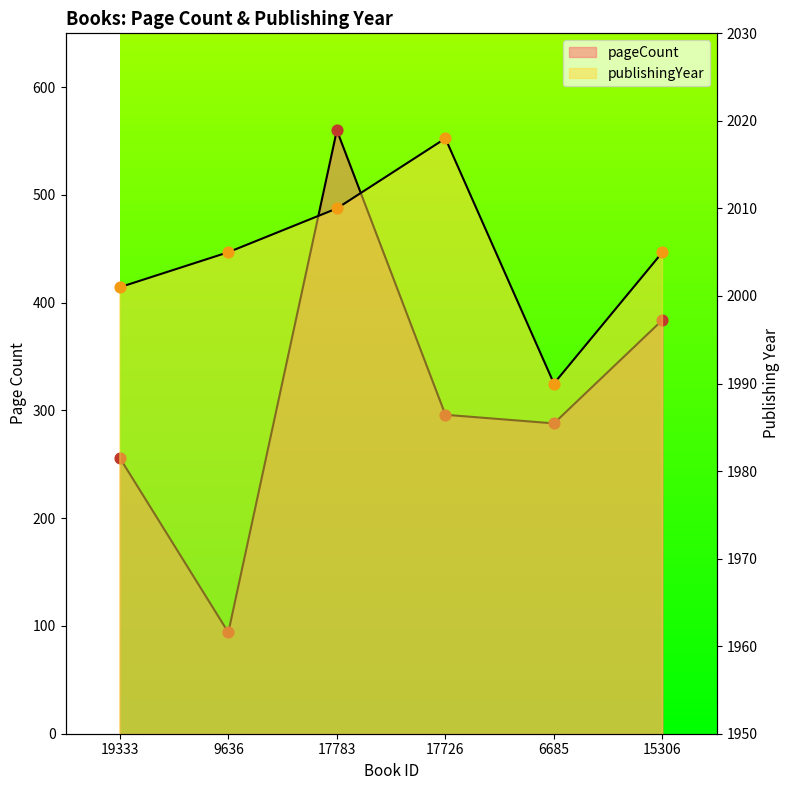

At how many categories does at least one series exceed 708?

6